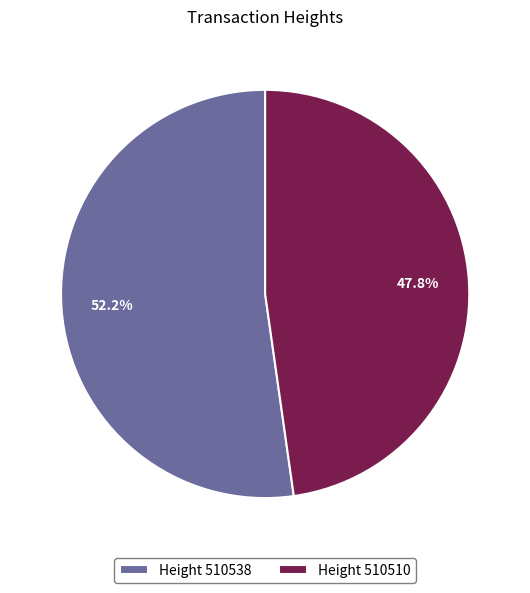

What is the ratio of the value at Height 510510 to the value at Height 510538?

0.9